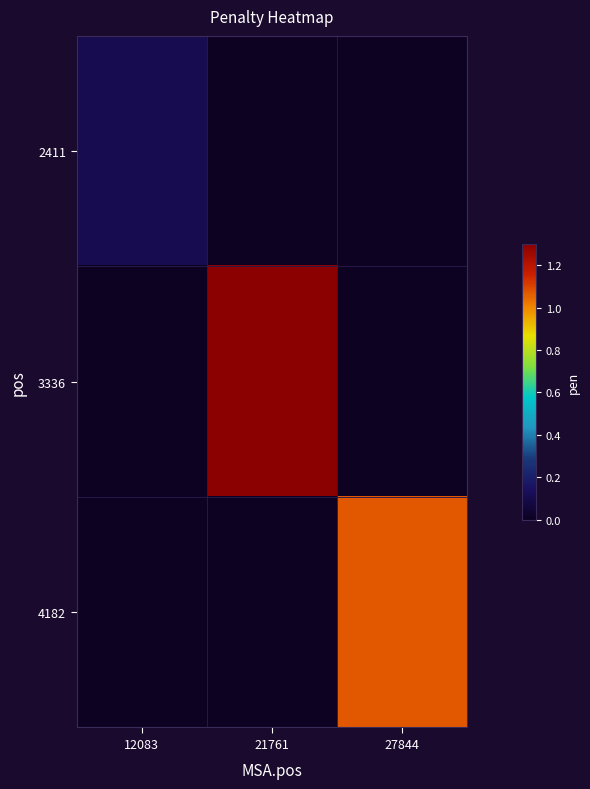

Reading left to right, transcribe all the data shown in this chart.

2411: 12083=0.1	21761=0.0	27844=0.0
3336: 12083=0.0	21761=1.3	27844=0.0
4182: 12083=0.0	21761=0.0	27844=1.1